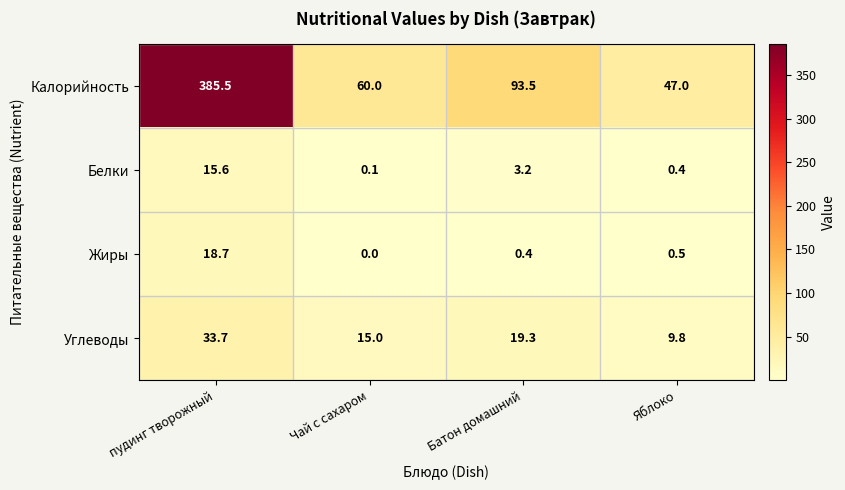

At which label does Белки first exceed 3?

пудинг творожный